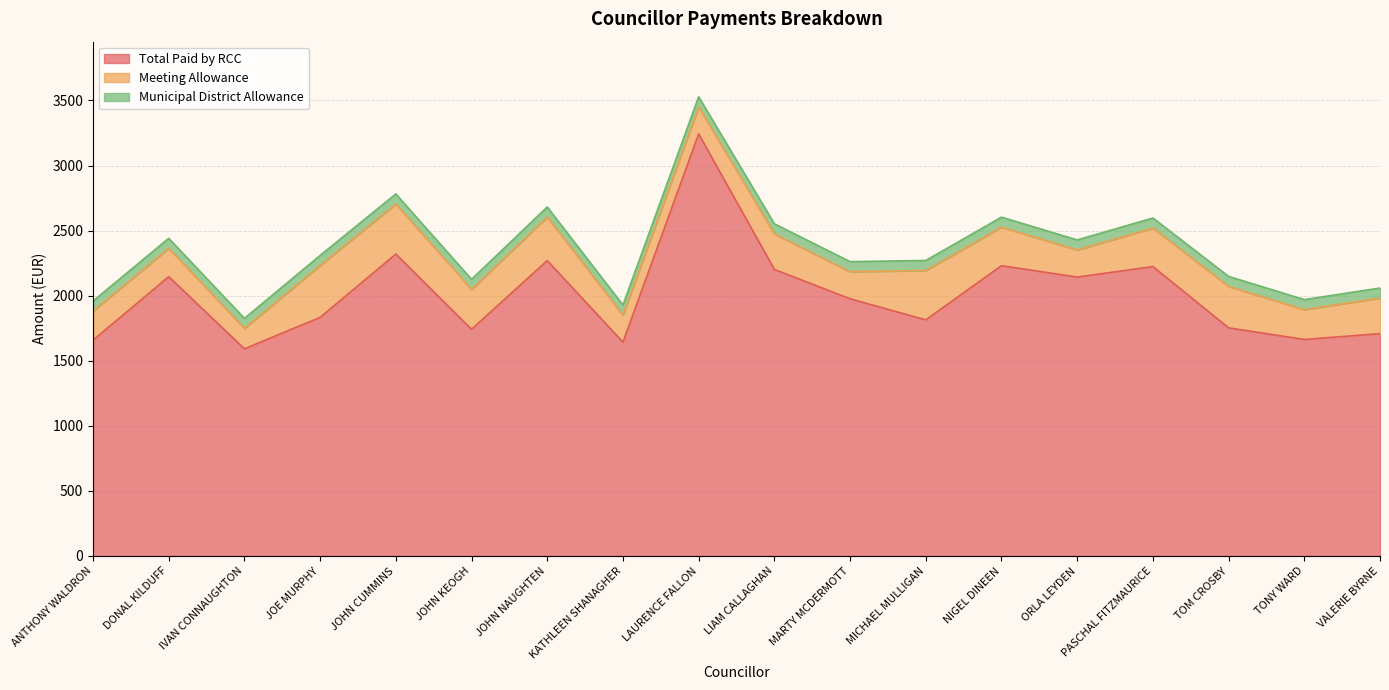

Is the value of Total Paid by RCC at JOHN KEOGH greater than the value of Municipal District Allowance at MARTY MCDERMOTT?

Yes